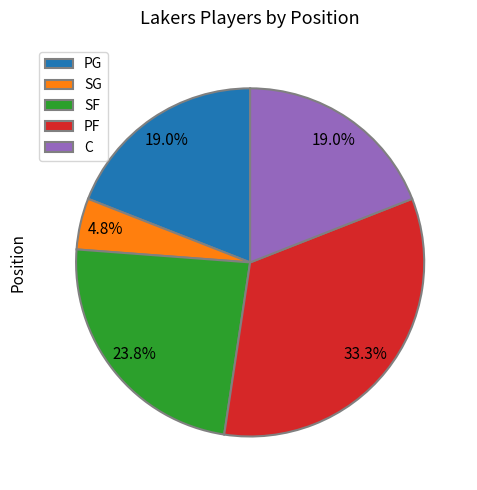

Does PF represent more than half of the total?

No